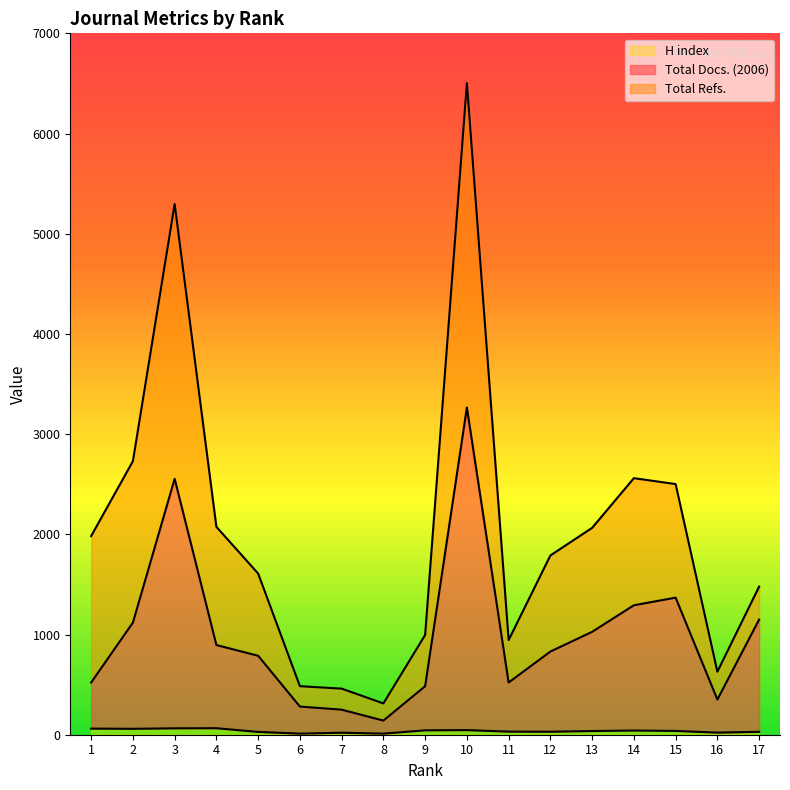

Reading right to left, extract all data points from this chart.

Total Docs. (2006): 1149.0	351.0	1368.0	1292.0	1027.0	830.0	521.0	3266.0	484.0	141.0	250.0	281.0	788.0	895.0	2554.0	1119.0	521.0
Total Refs.: 1478.0	629.0	2501.5	2560.5	2064.5	1789.0	944.5	6503.0	995.5	312.5	460.0	484.5	1608.5	2074.5	5296.5	2730.0	1983.0
H index: 29.0	21.0	38.0	42.0	37.0	30.0	31.0	46.0	44.0	11.0	20.0	11.0	28.0	65.0	64.0	59.0	61.0